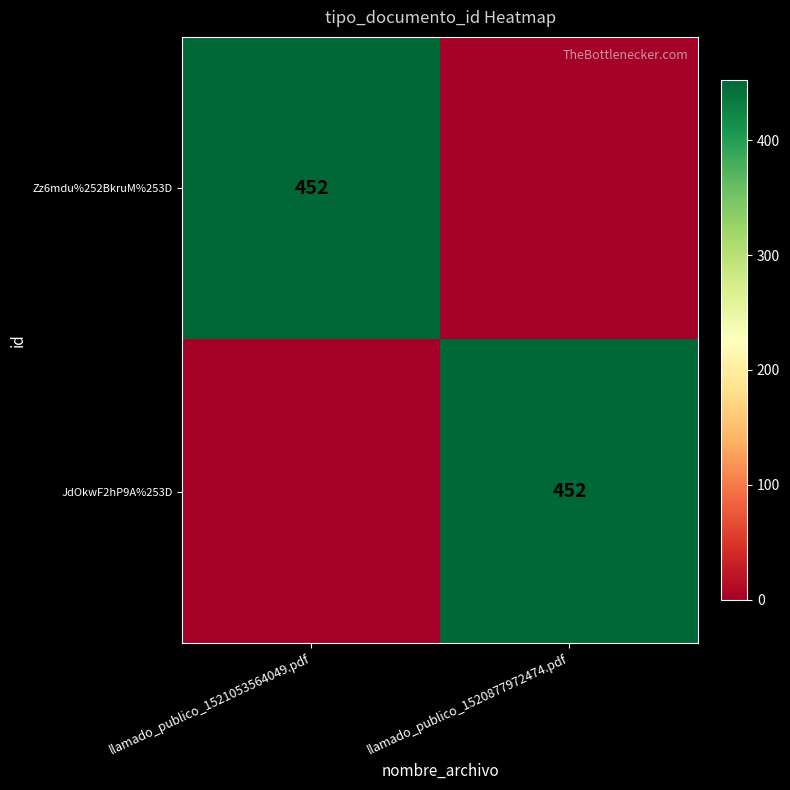

The JdOkwF2hP9A%253D series shows 179 at llamado_publico_1520877972474.pdf. True or false?

False